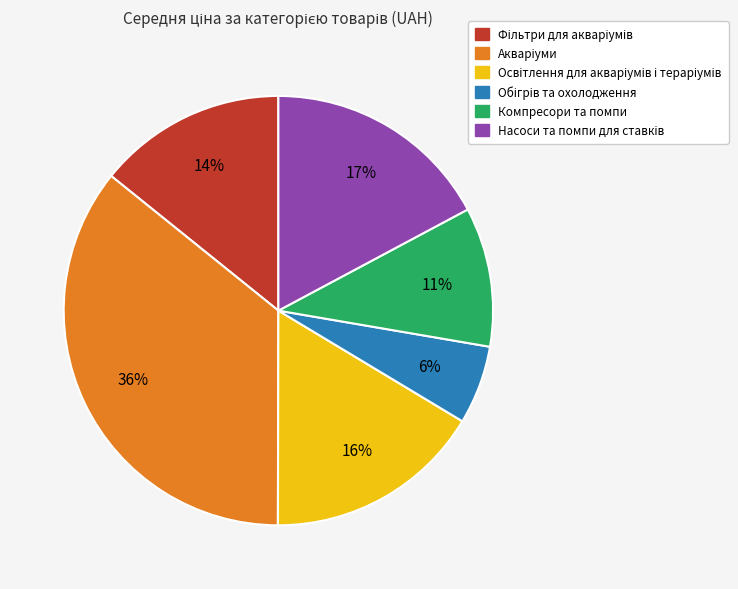

True or false: Компресори та помпи accounts for 19% of the total.

False